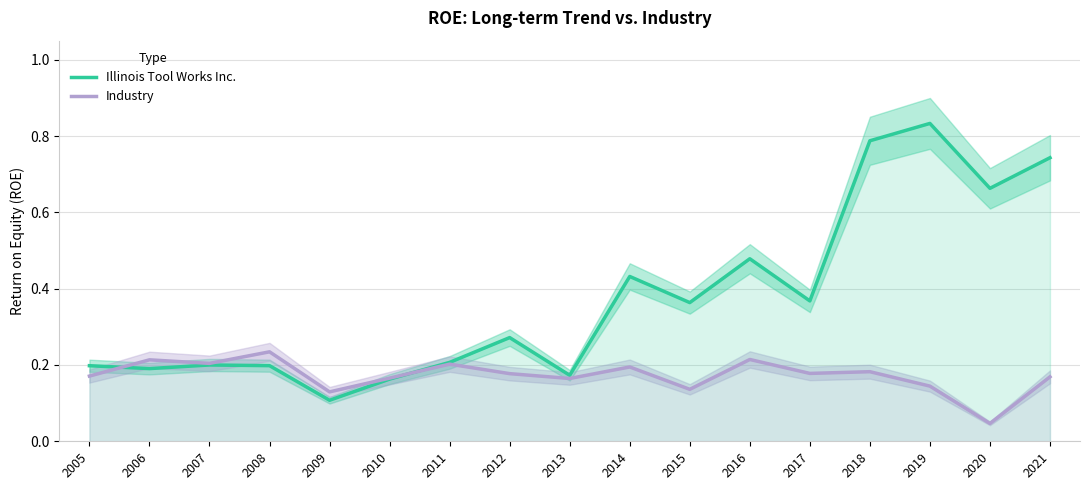

Reading right to left, what are all the values shown in this chart?

Illinois Tool Works Inc.: 2021=0.7	2020=0.7	2019=0.8	2018=0.8	2017=0.4	2016=0.5	2015=0.4	2014=0.4	2013=0.2	2012=0.3	2011=0.2	2010=0.2	2009=0.1	2008=0.2	2007=0.2	2006=0.2	2005=0.2
Industry: 2021=0.2	2020=0.0	2019=0.1	2018=0.2	2017=0.2	2016=0.2	2015=0.1	2014=0.2	2013=0.2	2012=0.2	2011=0.2	2010=0.2	2009=0.1	2008=0.2	2007=0.2	2006=0.2	2005=0.2